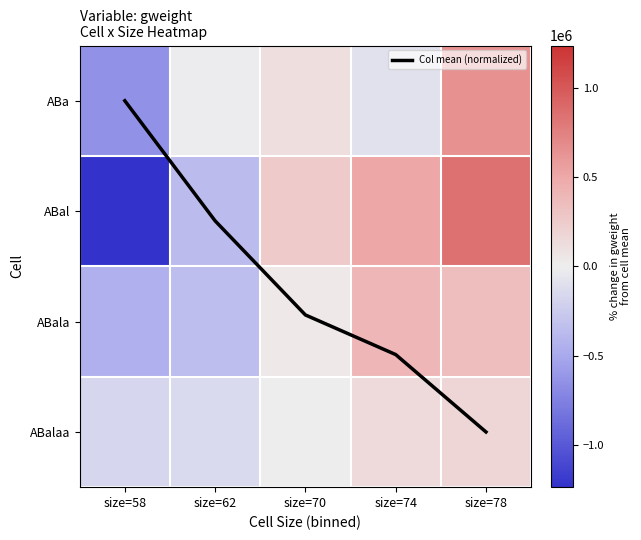

True or false: ABalaa has a value of -283590.5 at size=58.

False